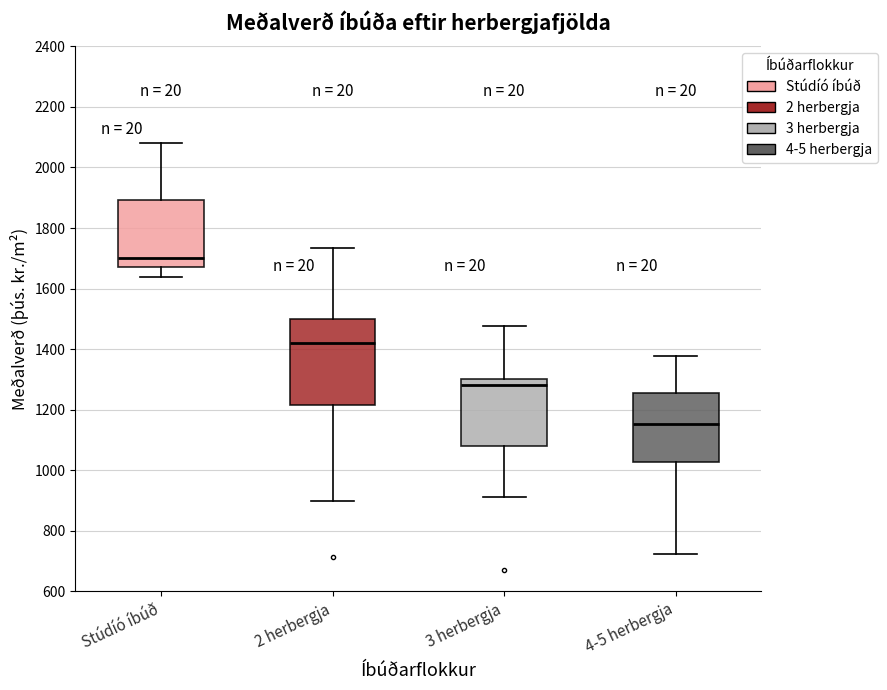

Comparing the boxes themselves (not the whiskers), which one is the tallest?

2 herbergja